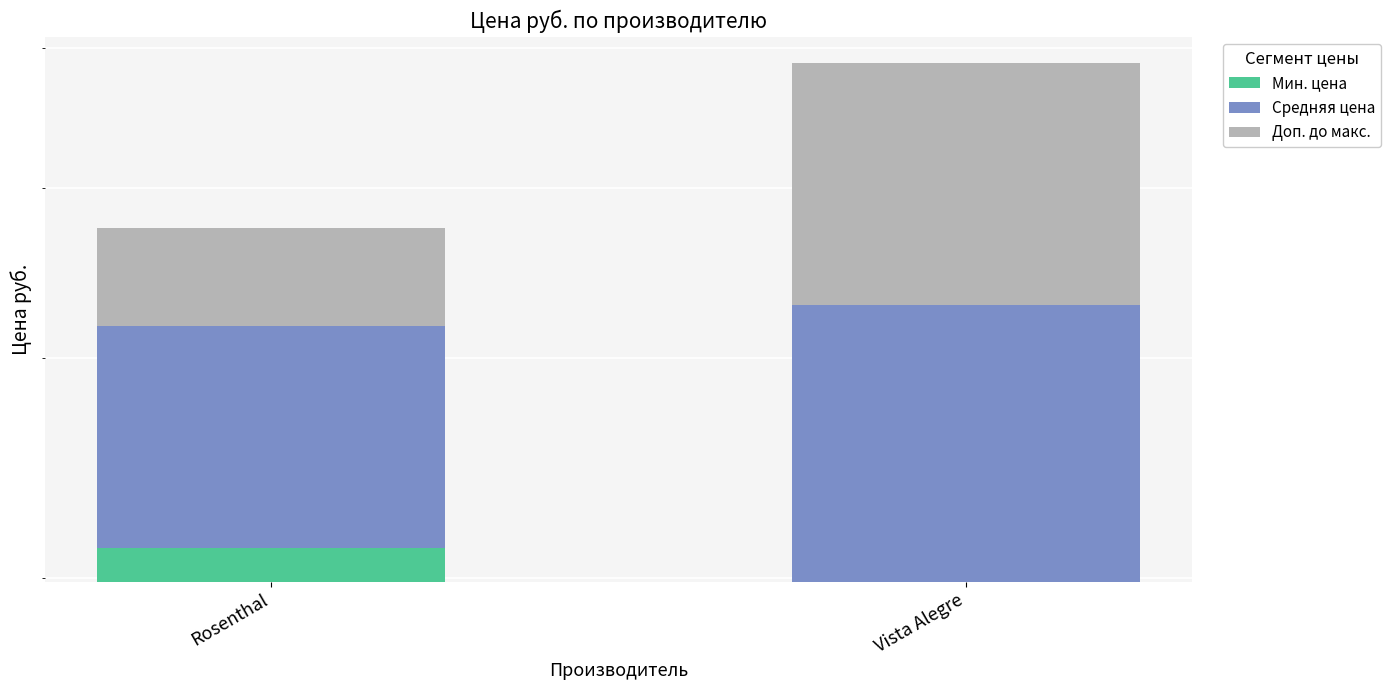

At which category is the sum across all series the highest?

Vista Alegre